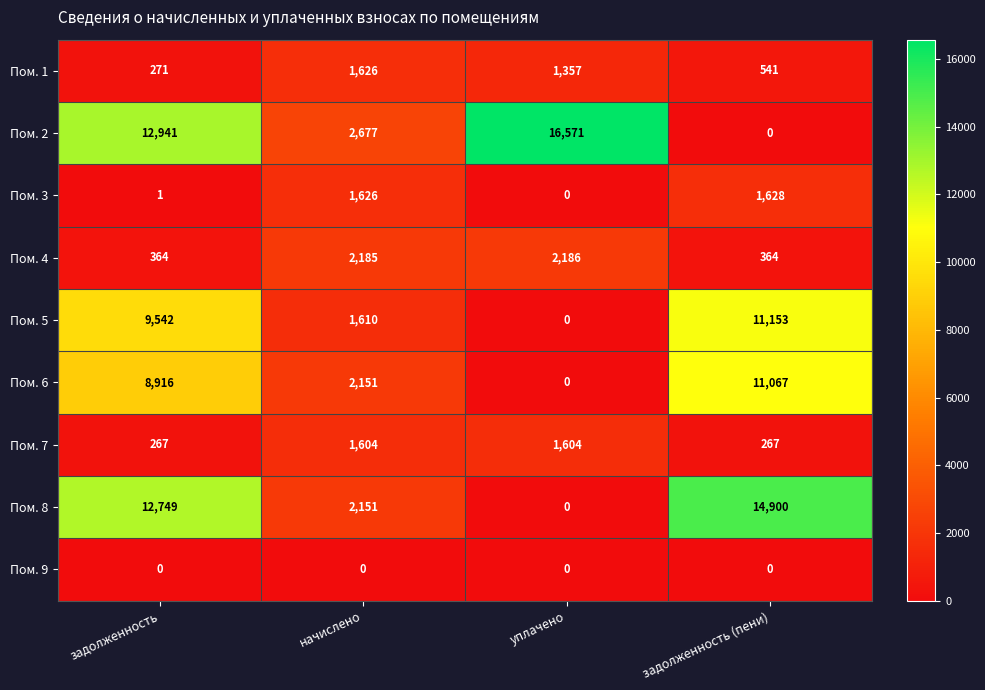

True or false: Пом. 1 has a value of 354 at начислено.

False